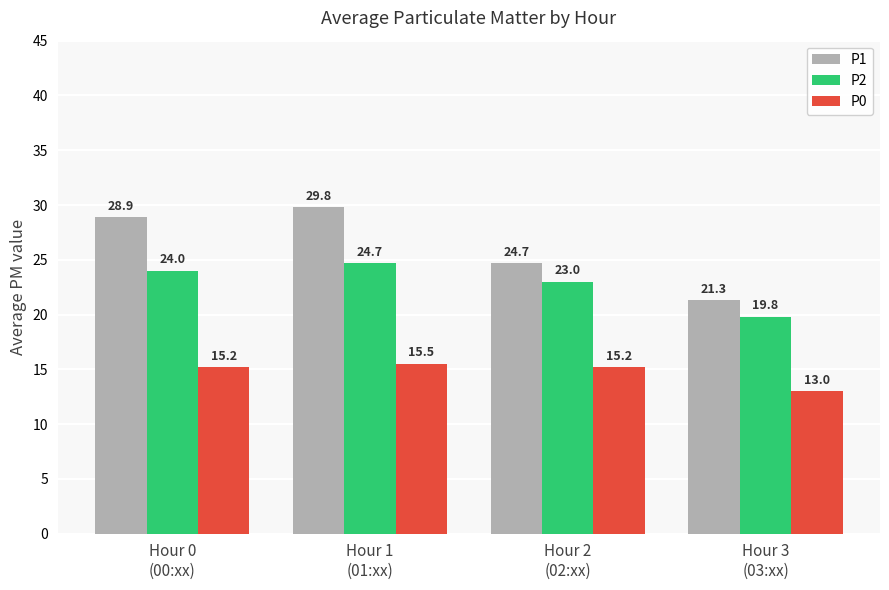

What is the average value of the P0 series?

14.7